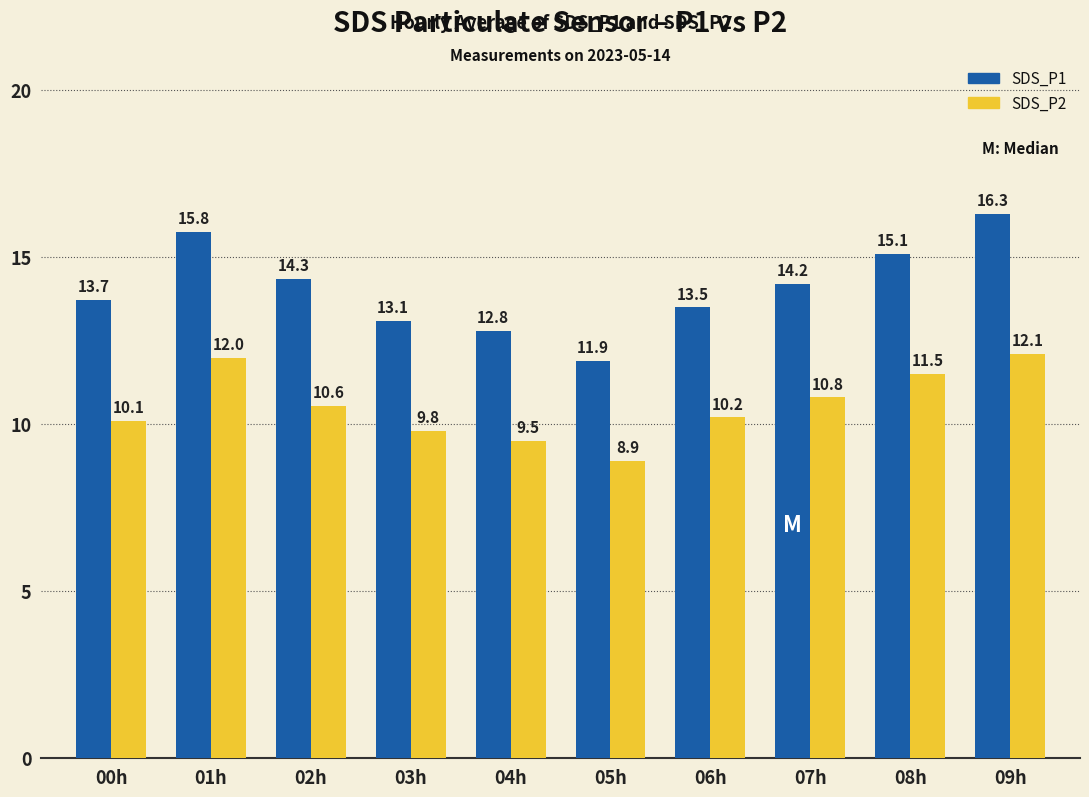

At which label does SDS_P2 first exceed 10?

00h